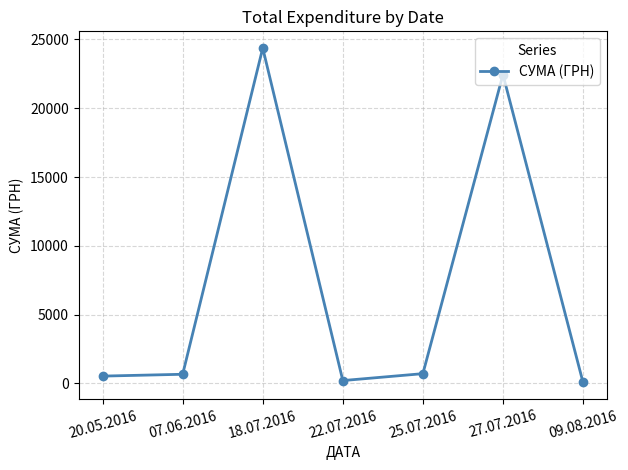

True or false: there are more than 2 points higher than both neighbors.

False